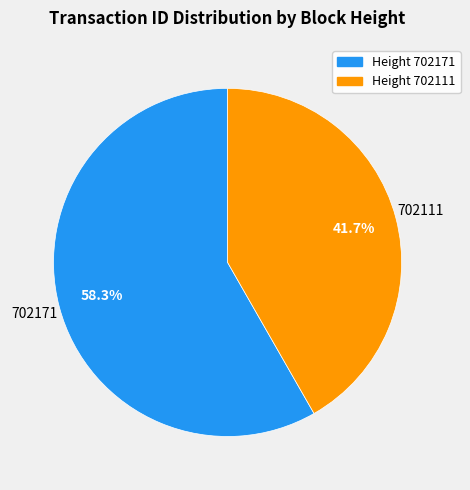

To the nearest percent, what is the average slice percentage?

50%